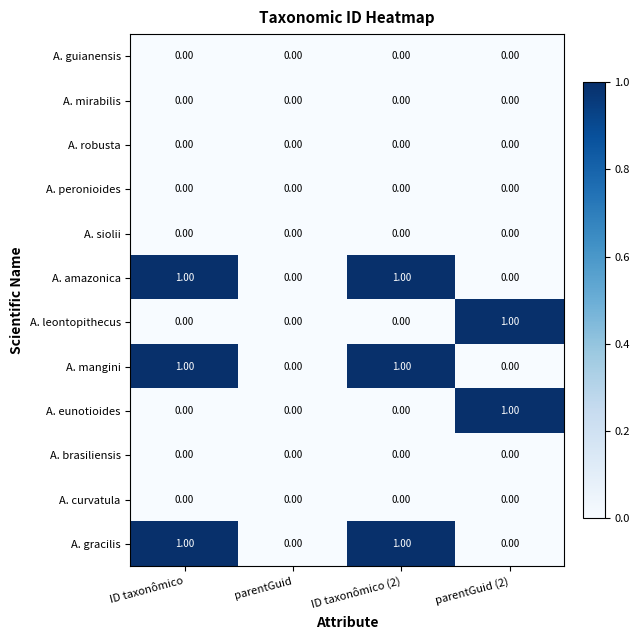

Is the value of A. mirabilis at ID taxonômico greater than the value of A. mangini at ID taxonômico?

No